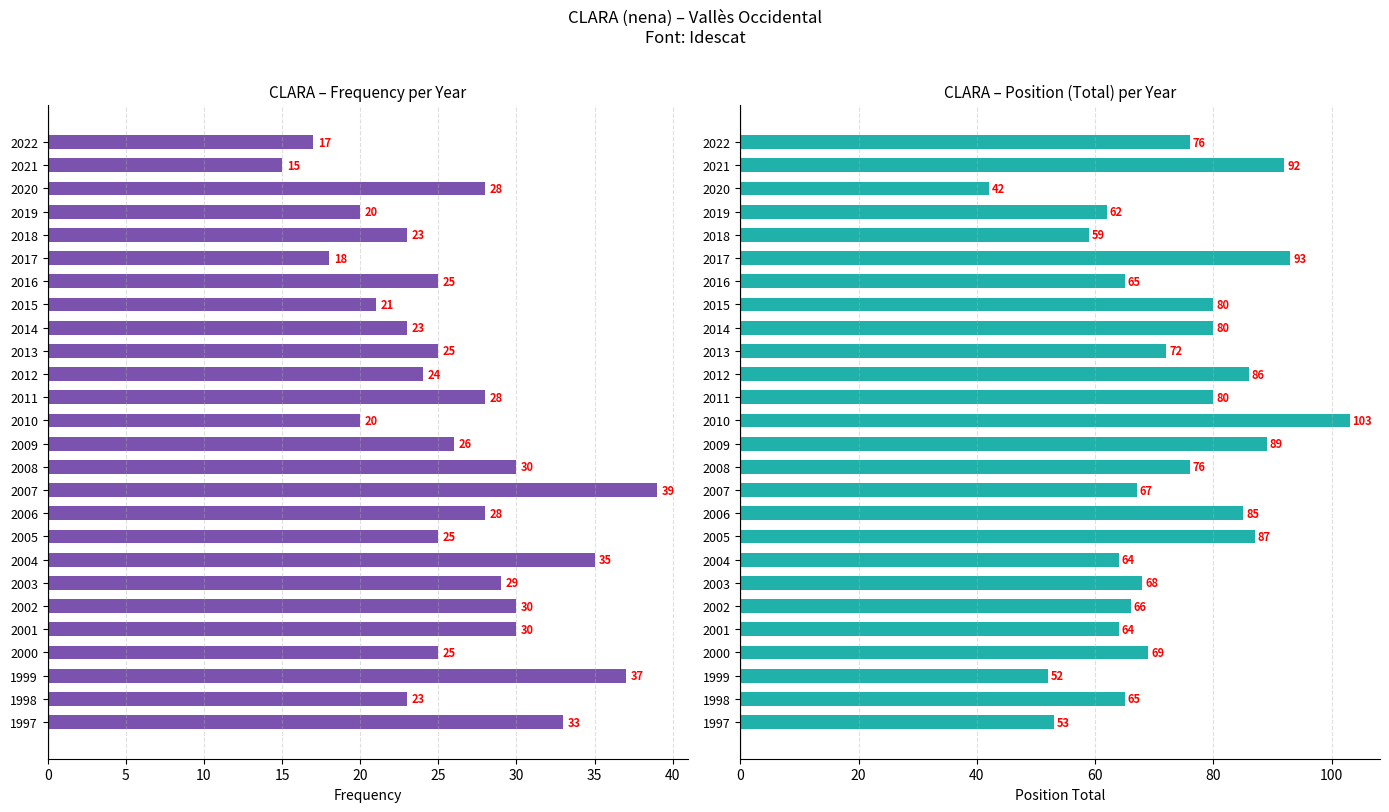

At how many categories does at least one series exceed 81?

7